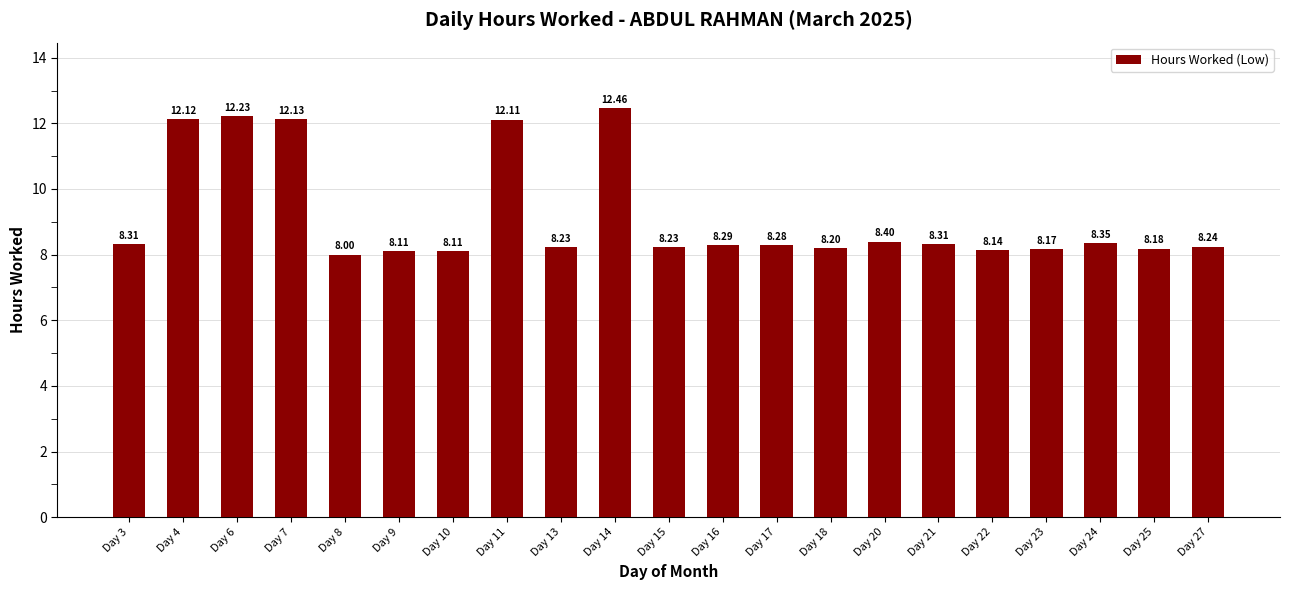

What is the average value?

9.2